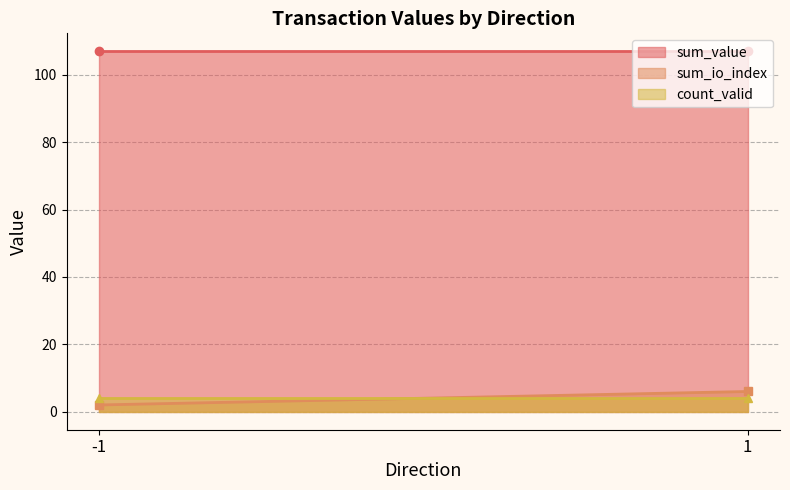

What is the difference between the maximum and minimum values in the sum_io_index series?

4.0